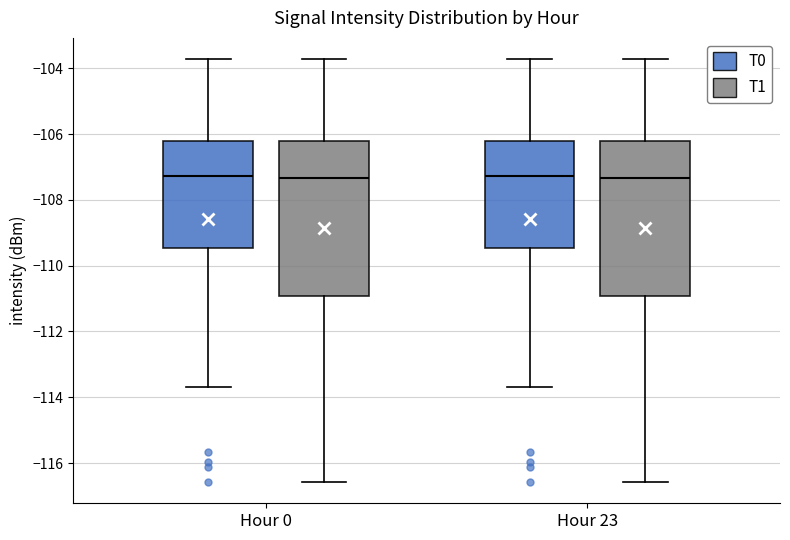

Reading left to right, transcribe this box plot: for each box, give where its median line is, the range the box spans, and where its two whiskers end, as read against the y-axis. The values are not printed on the chart, so give them approximately, as read against the axis.

Hour 0 (T0): median -107.2, box -109.4 to -106.2, whiskers -113.6 to -103.8
Hour 0 (T1): median -107.4, box -111.0 to -106.2, whiskers -116.6 to -103.8
Hour 23 (T0): median -107.2, box -109.4 to -106.2, whiskers -113.6 to -103.8
Hour 23 (T1): median -107.4, box -111.0 to -106.2, whiskers -116.6 to -103.8